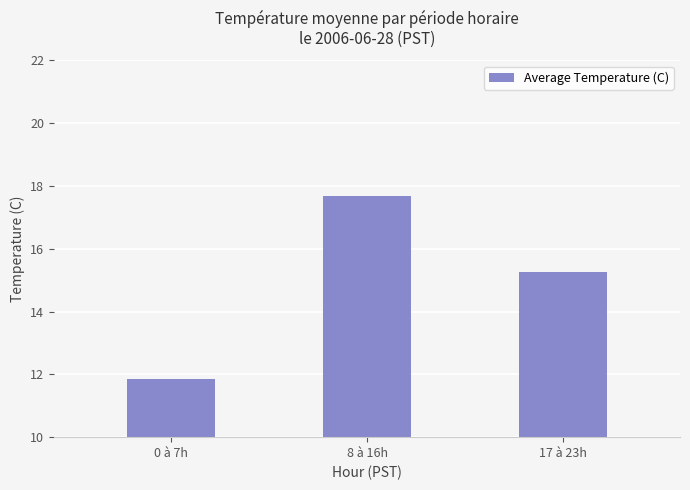

Which category has the lowest value across all series?

0 à 7h